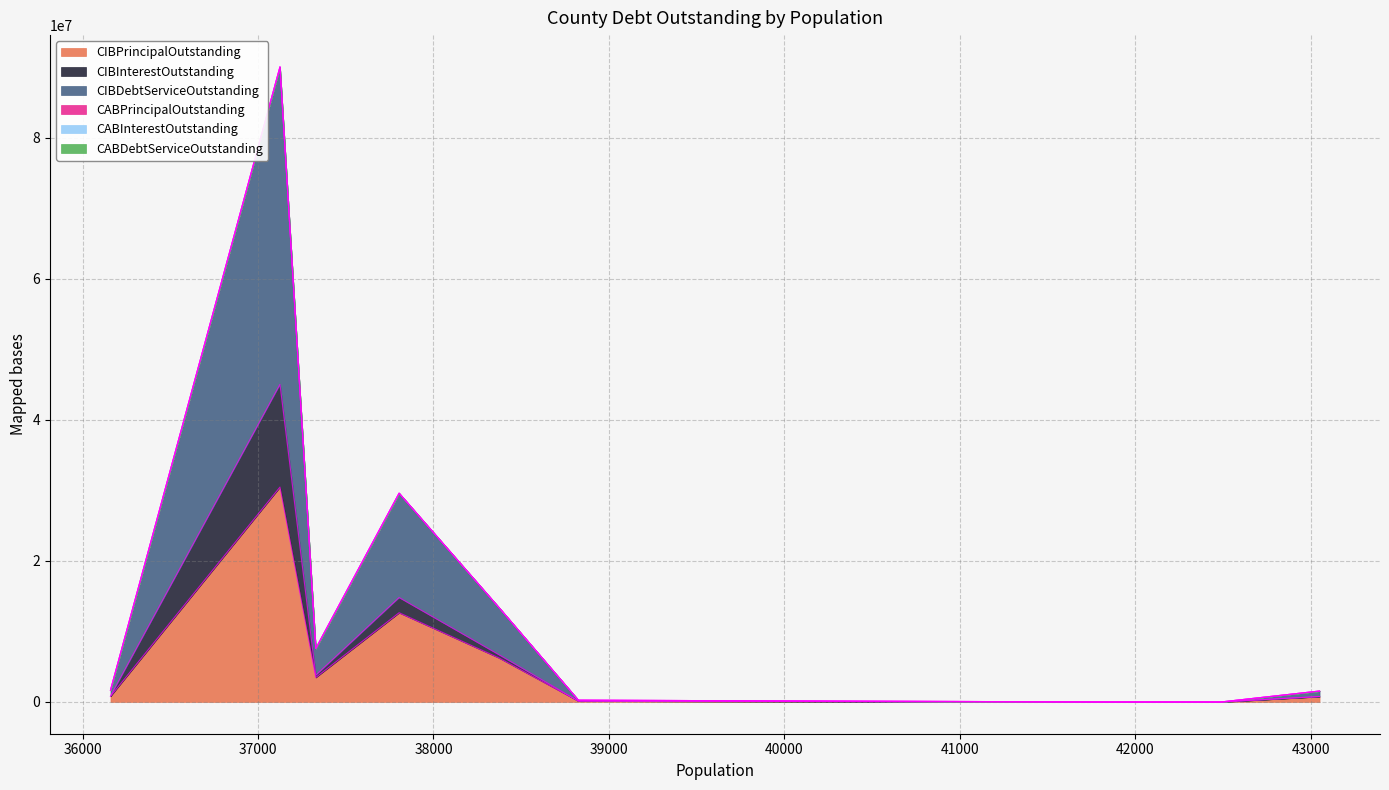

Does the chart display data point markers on the line(s)?

No